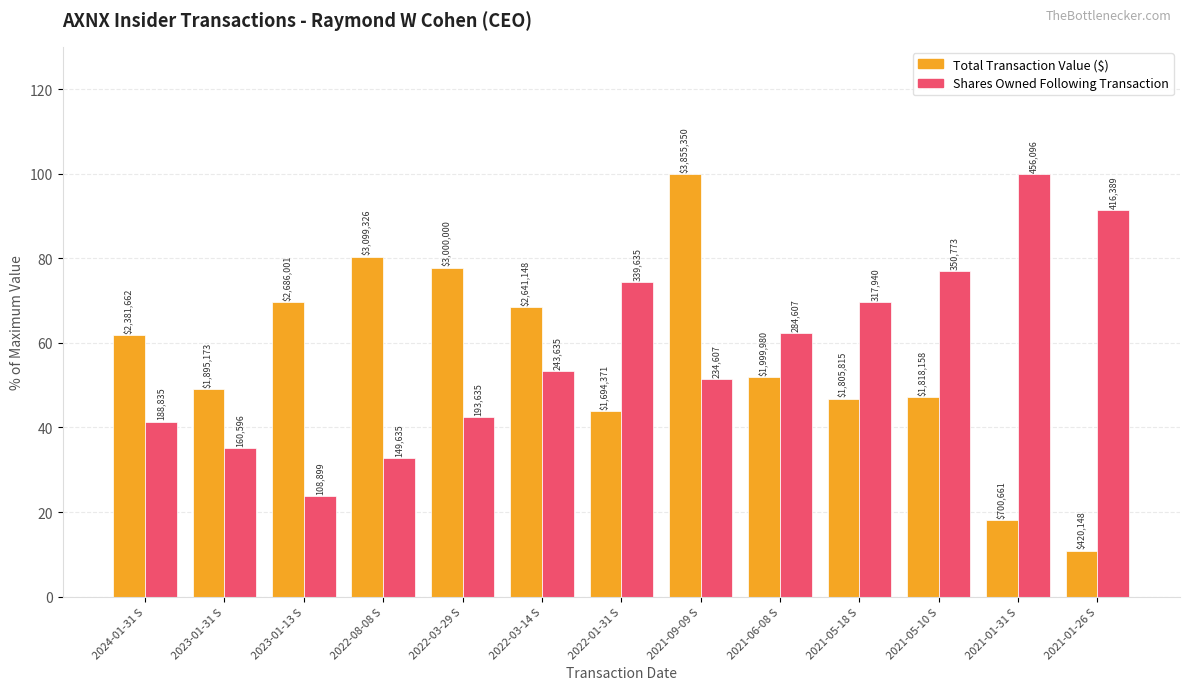

Where does the Shares Owned Following Transaction series first go above 53?

2022-03-14 S